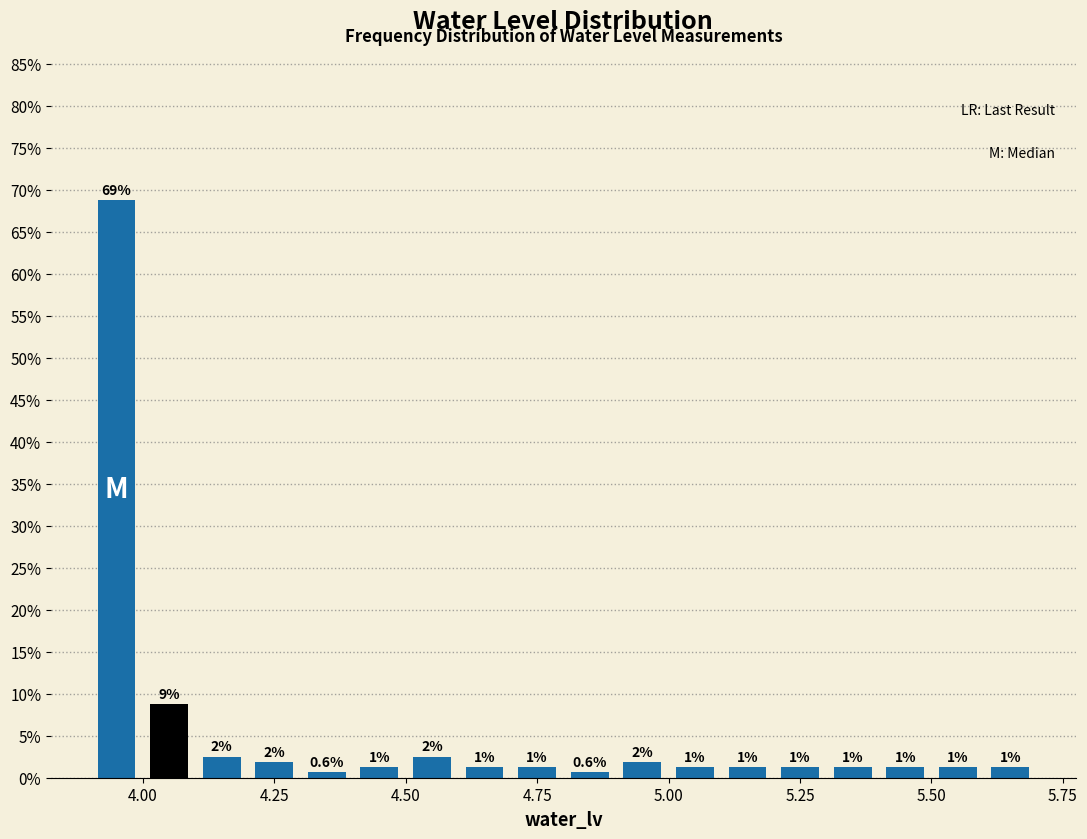

Around what value on the x-axis is the tallest bar? Give the approximate position of its centre, as read against the axis.

3.95